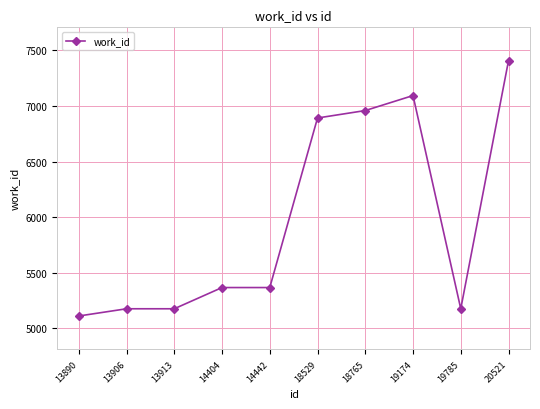

True or false: the data shows 2802 at 13906.

False